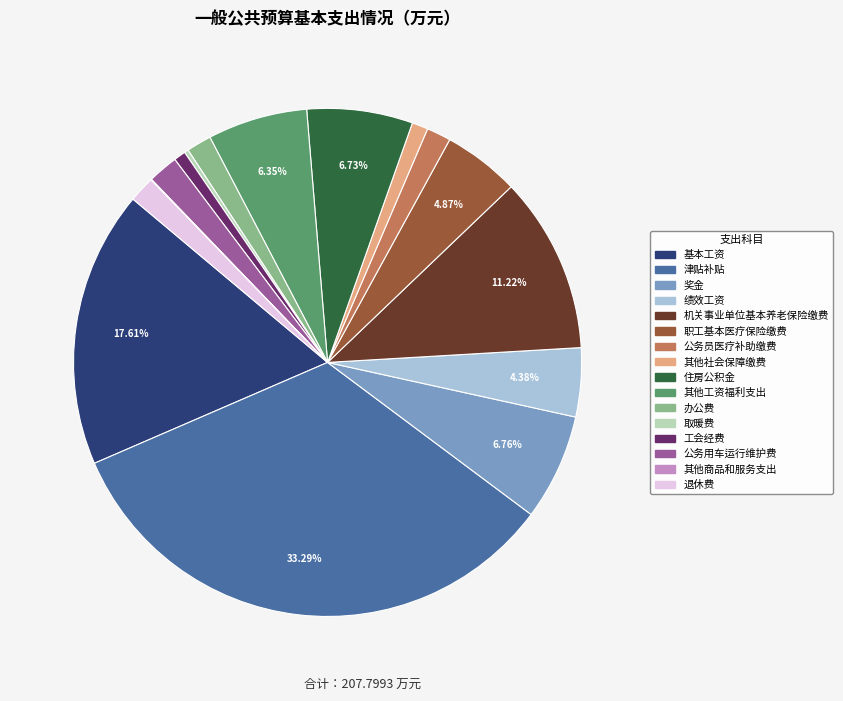

What portion of the pie excludes 津贴补贴?

66.7%